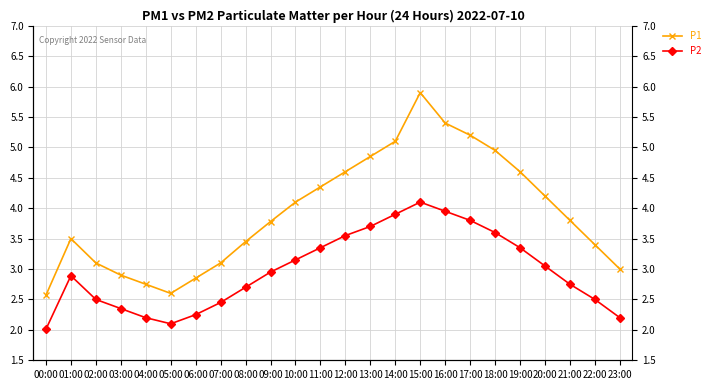

What is the label of the 15th point from the right?

09:00